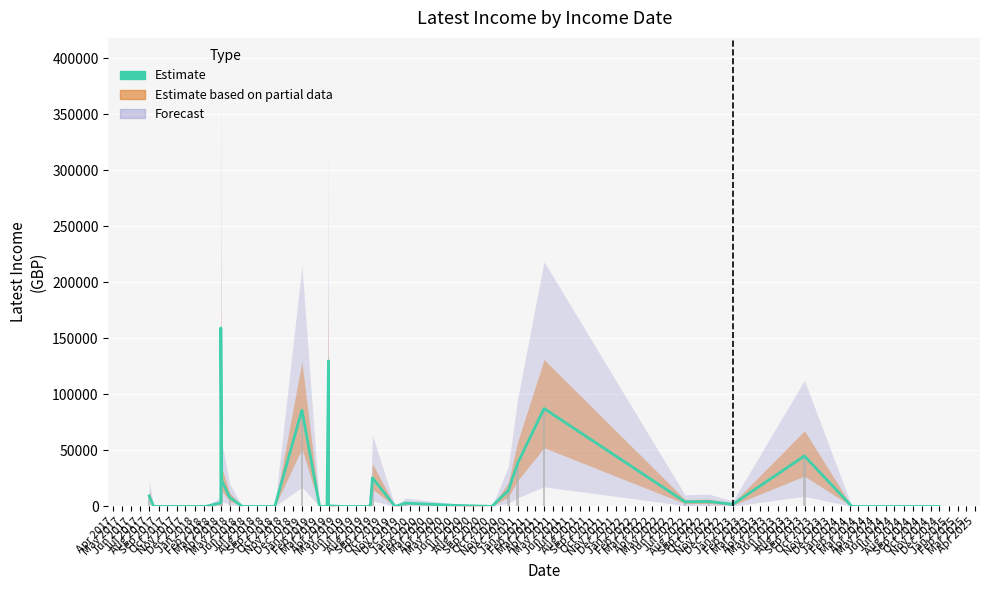

Reading left to right, list all the values displayed in this chart.

9464	47	33	3288	159314	23042	8112	0	0	72	85975	0	0	129896	85309	600	0	0	7	1057	25566	0	2988	951	80	14205	38211	87381	4124	4398	1920	45048	0	0	0	0	0	0	0	0